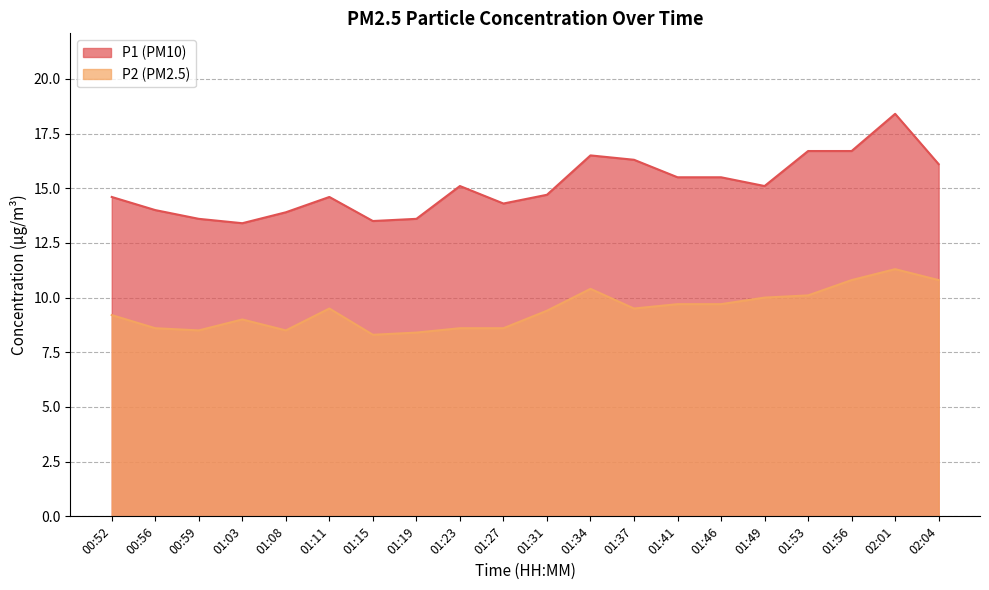

Rank the series at 01:15 from highest to lowest value.

P1, P2